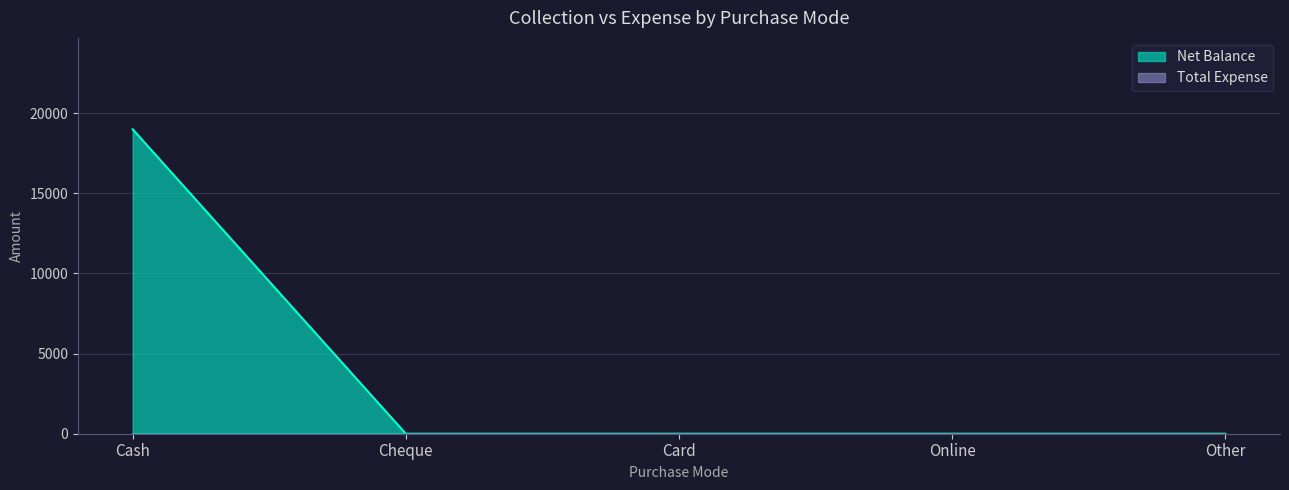

What is the difference between the maximum and second lowest values?

19000